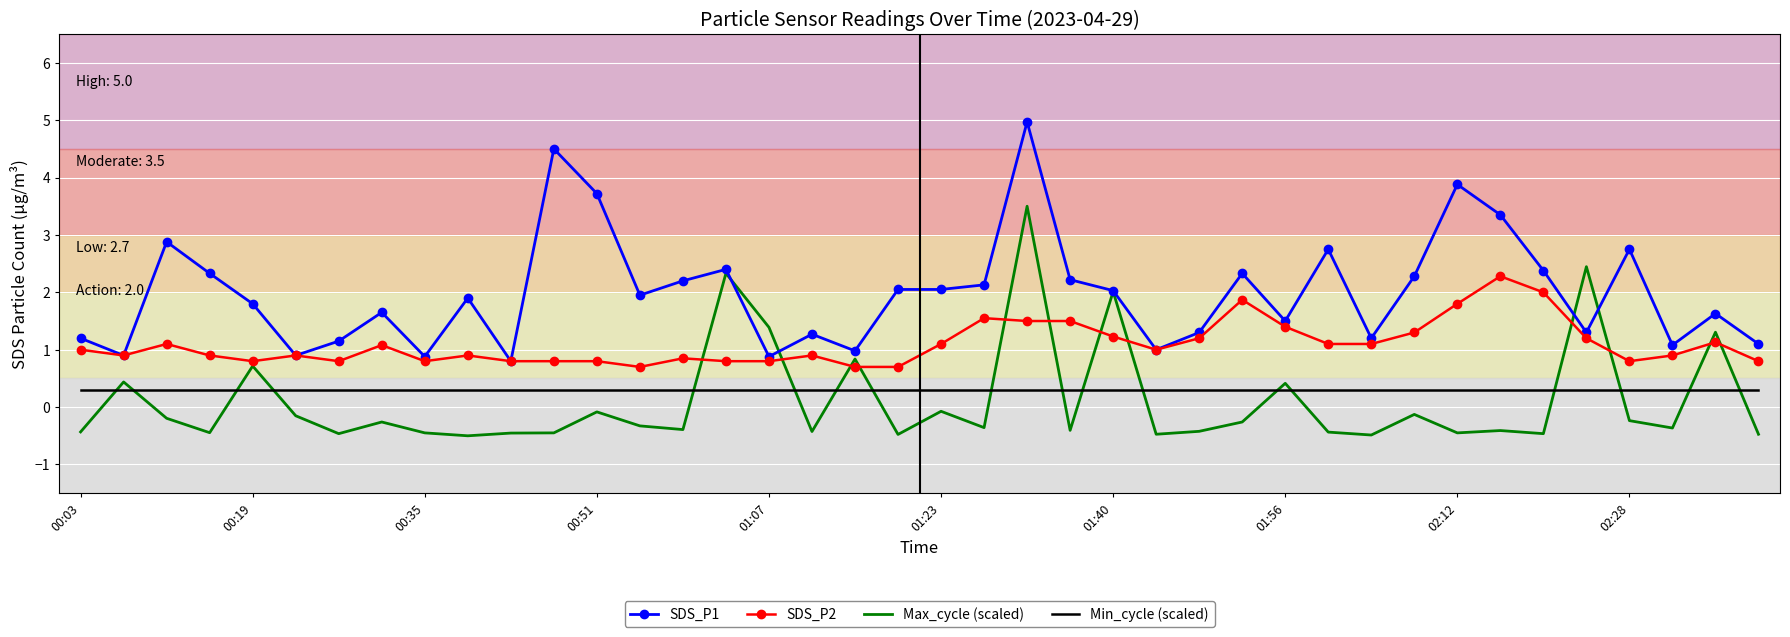

True or false: Min_cycle (scaled) and SDS_P2 intersect in this chart.

False